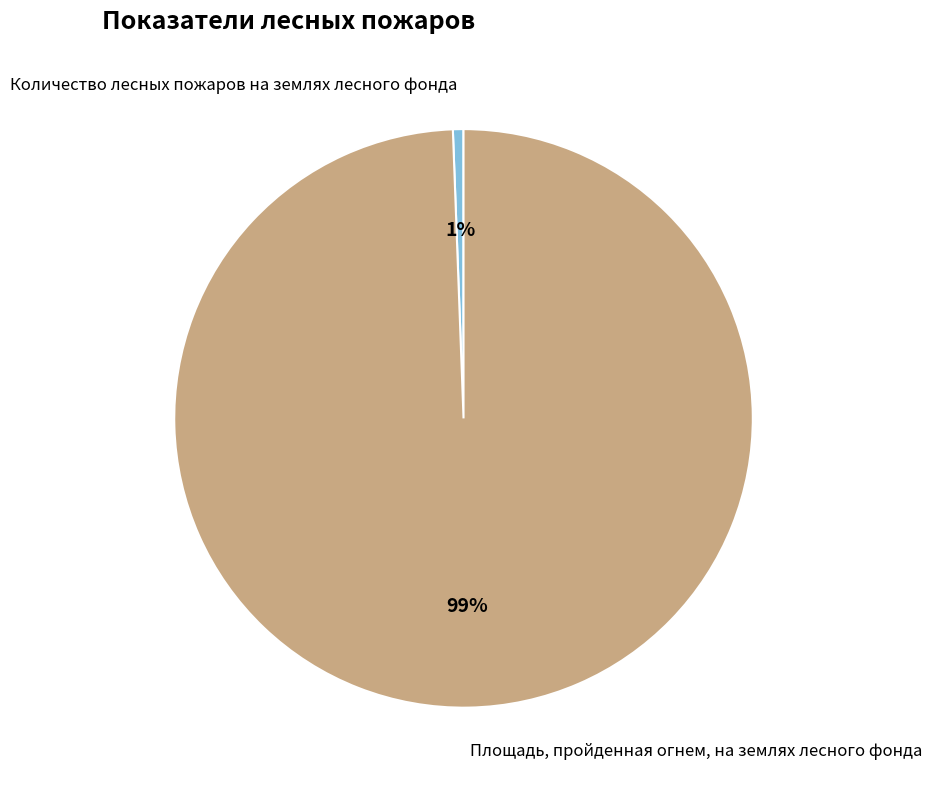

What percentage is the Количество лесных пожаров на землях лесного фонда slice, to the nearest percent?

1%